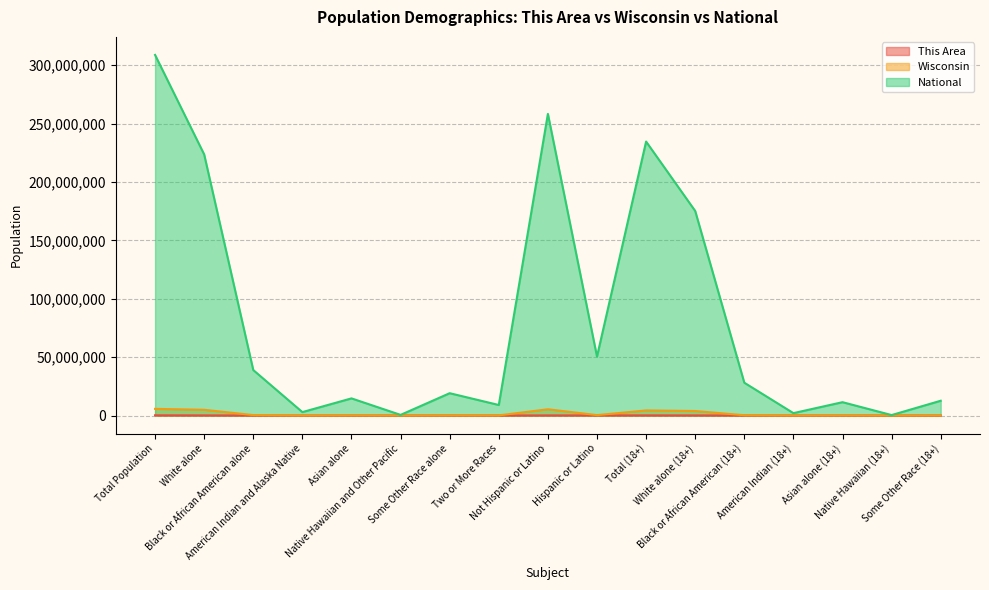

True or false: This Area and Wisconsin intersect in this chart.

False